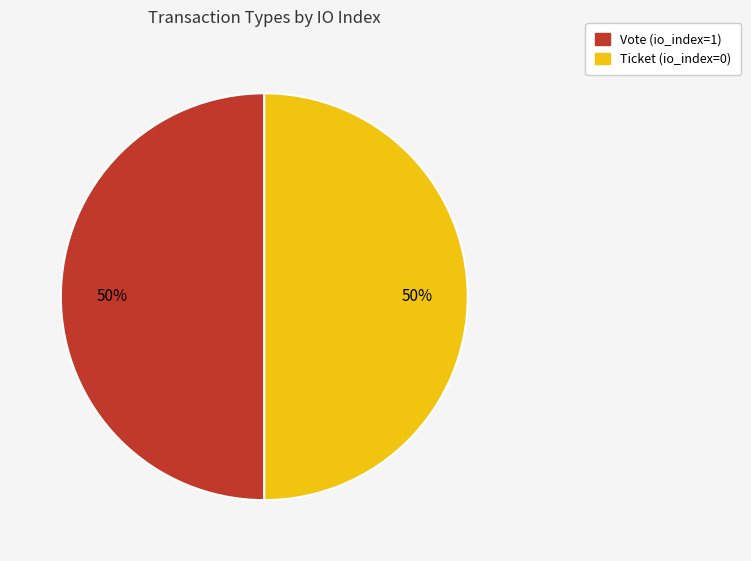

Is it true that Ticket is 63% of the pie?

False